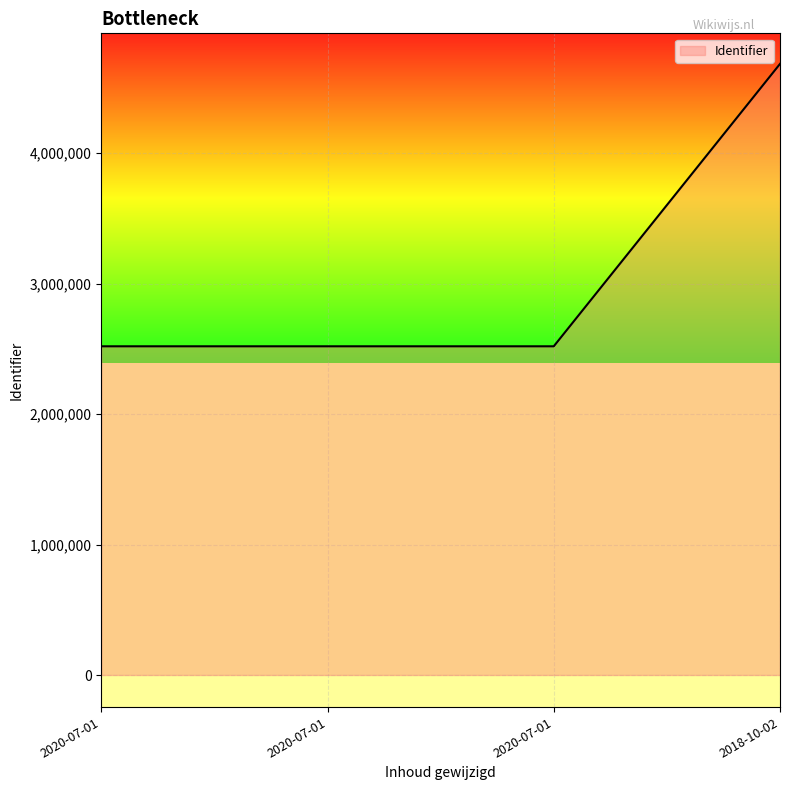

How many lines are shown in the chart?

1